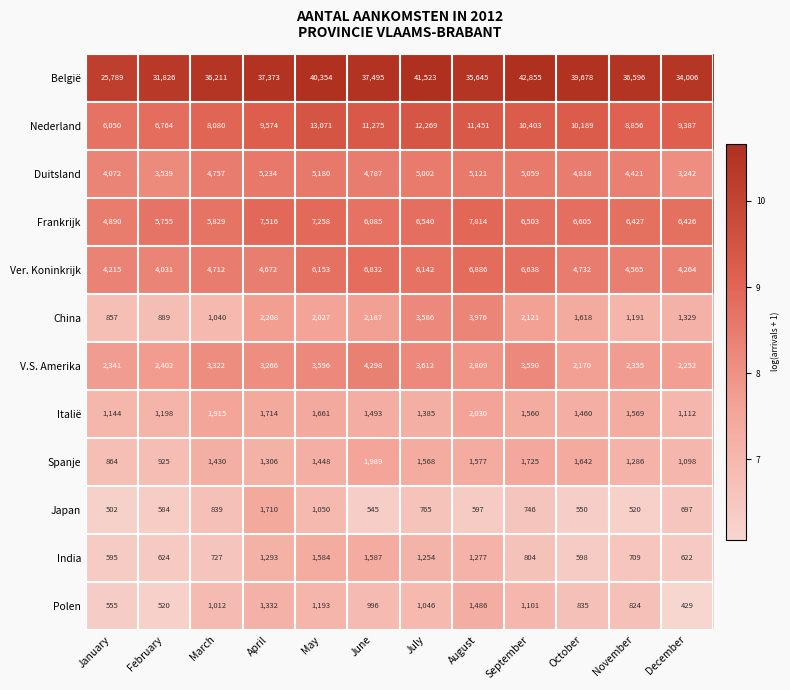

Count the number of categories in the chart.

12